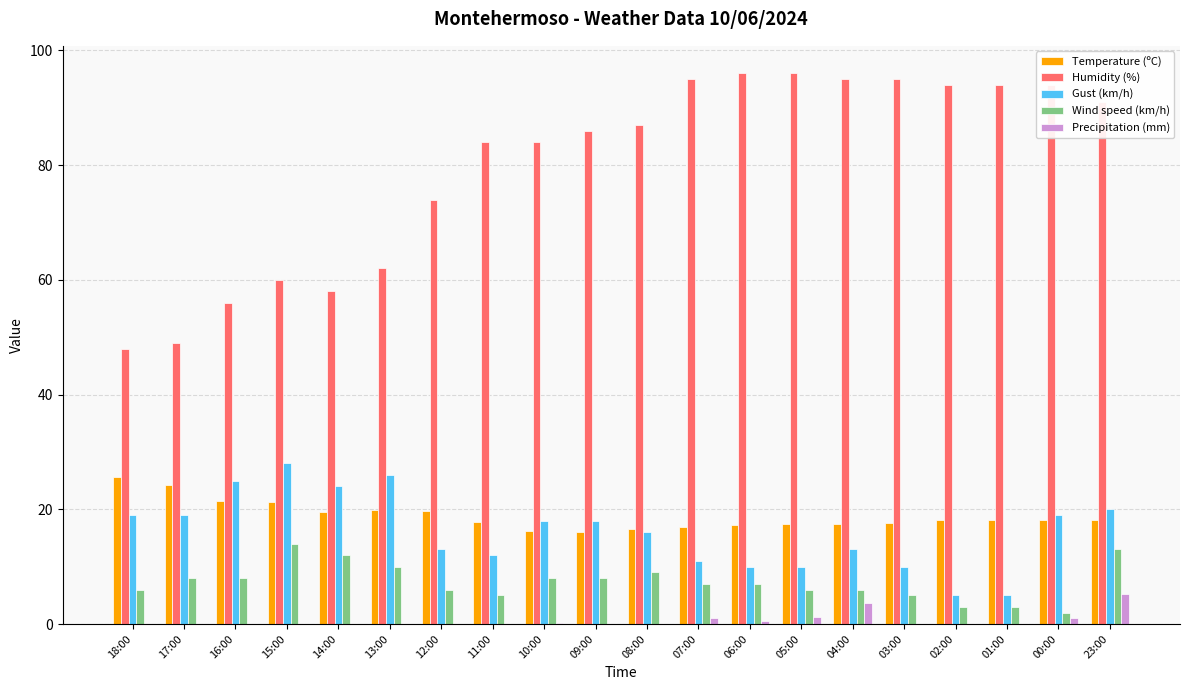

Where does the Gust (km/h) series first go above 18?

18:00